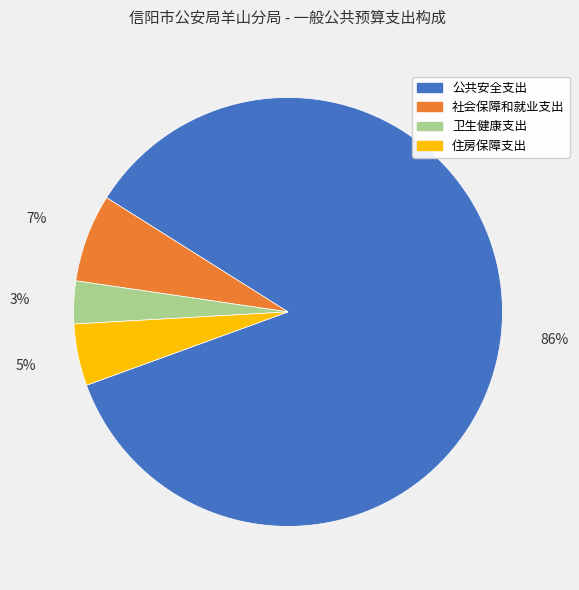

Which slice represents more than half of the pie?

公共安全支出